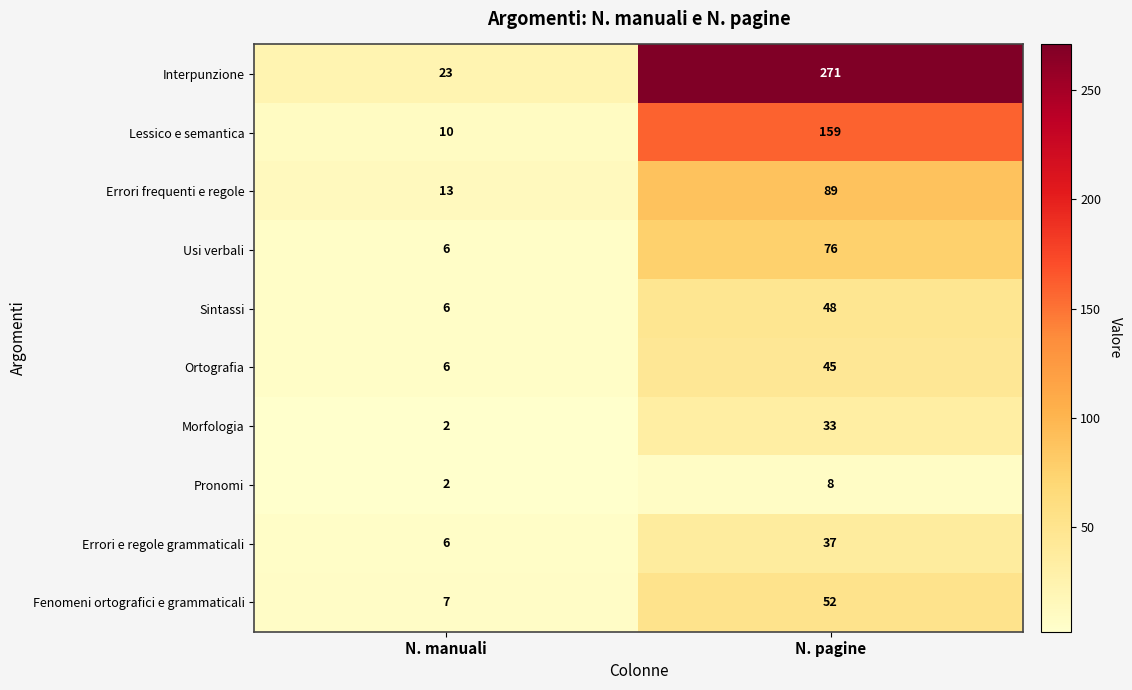

List the labels in order of Ortografia value, largest first.

N. pagine, N. manuali